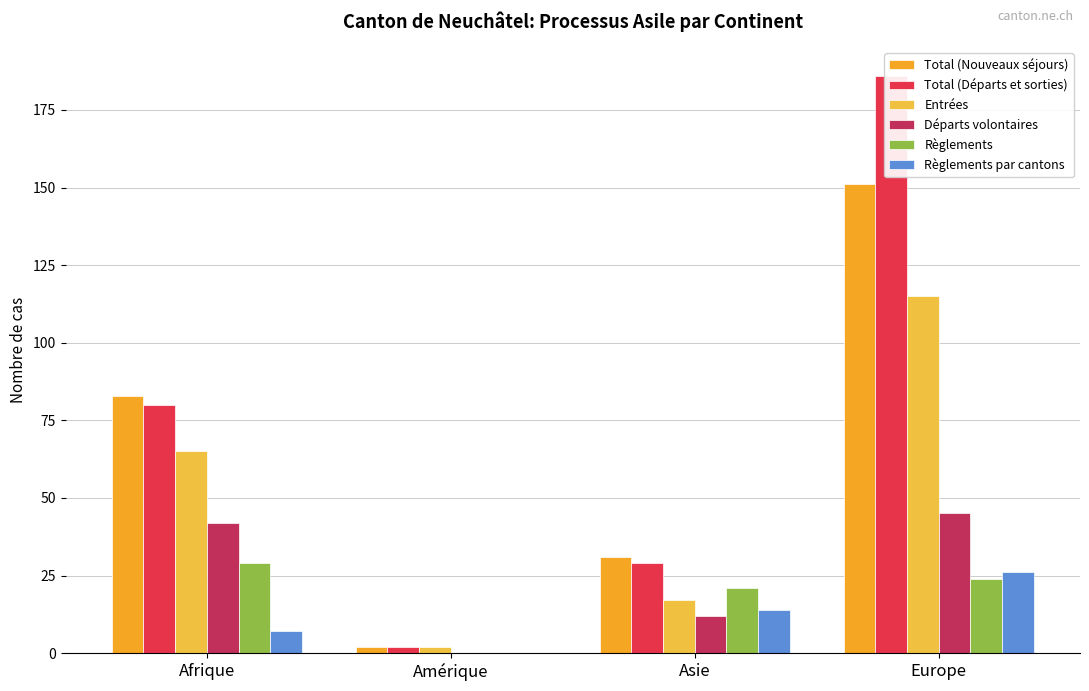

Which category has the lowest value across all series?

Amérique